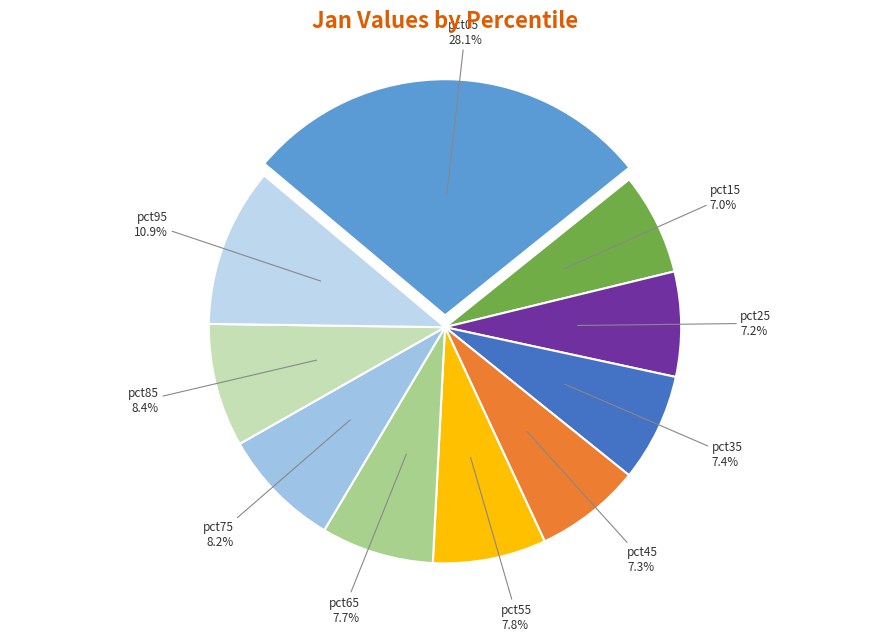

Combined, do pct55 and pct95 account for over 50%?

No